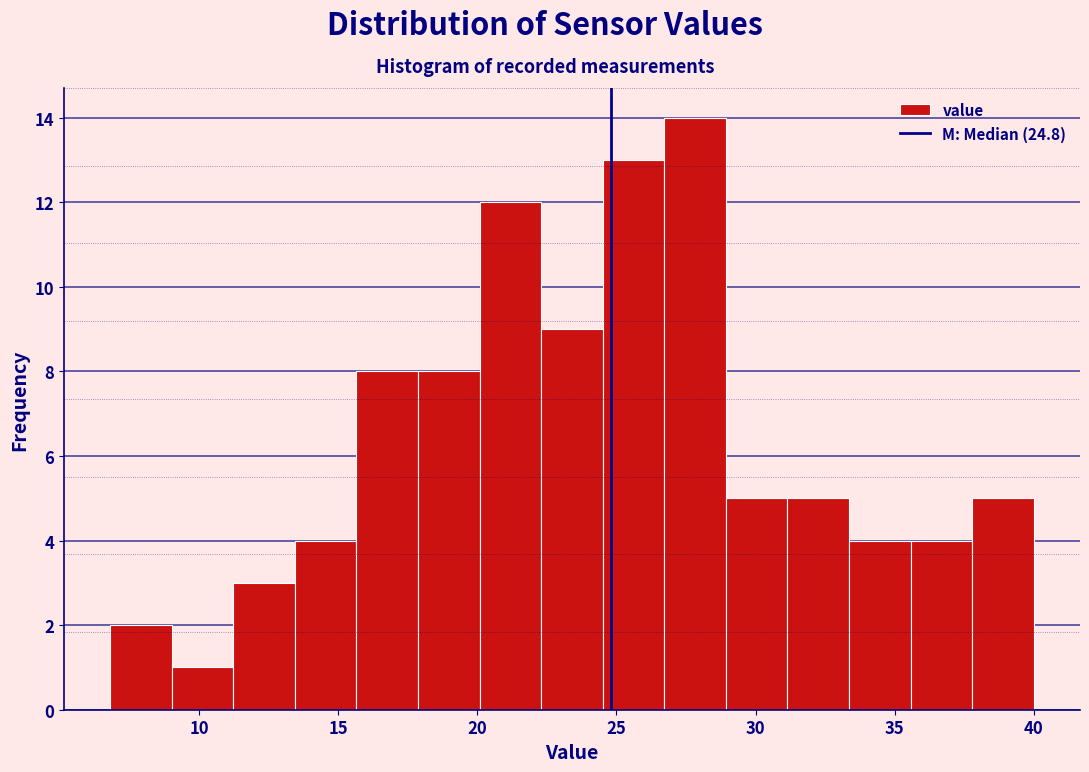

Reading left to right, list every bar in this chart as the range it spans on the x-axis followed by its height. Neither the bar edges nor the heights are printed on the chart, so give them approximately, as read against the axes.

7.0 to 9.0: 2
9.0 to 11.0: 1
11.0 to 13.5: 3
13.5 to 15.5: 4
15.5 to 18.0: 8
18.0 to 20.0: 8
20.0 to 22.5: 12
22.5 to 24.5: 9
24.5 to 26.5: 13
26.5 to 29.0: 14
29.0 to 31.0: 5
31.0 to 33.5: 5
33.5 to 35.5: 4
35.5 to 38.0: 4
38.0 to 40.0: 5